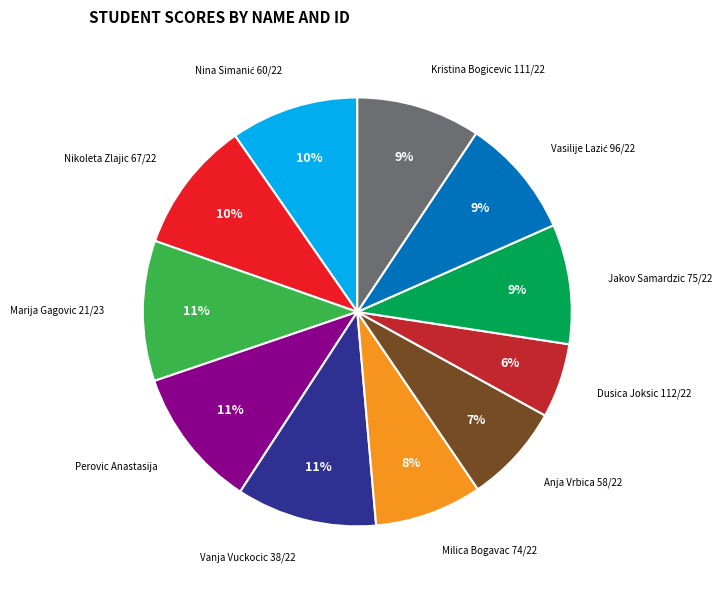

Which slice is the smallest?

Dusica Joksic 112/22